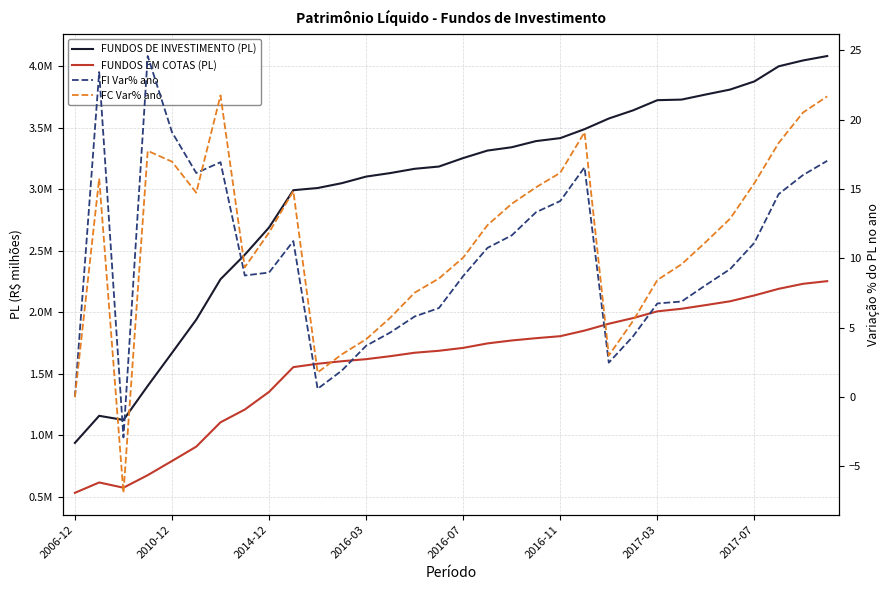

What is the difference between the highest and lowest values at 15?

3186353.0